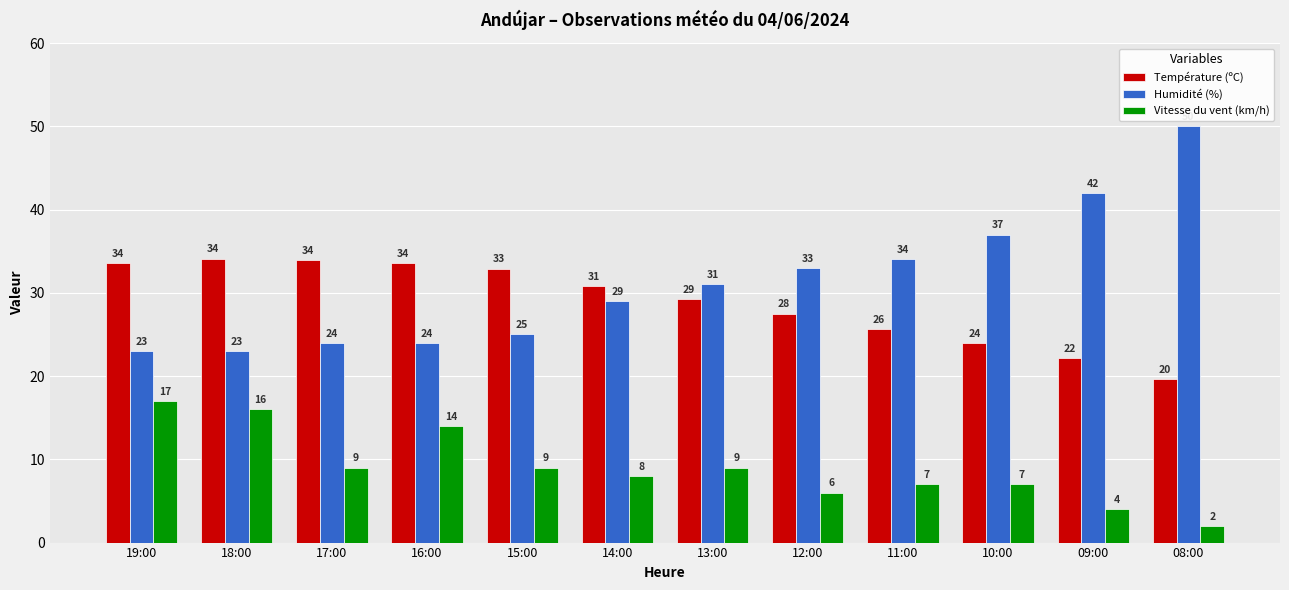

At which label does Vitesse du vent (km/h) first exceed 9?

19:00